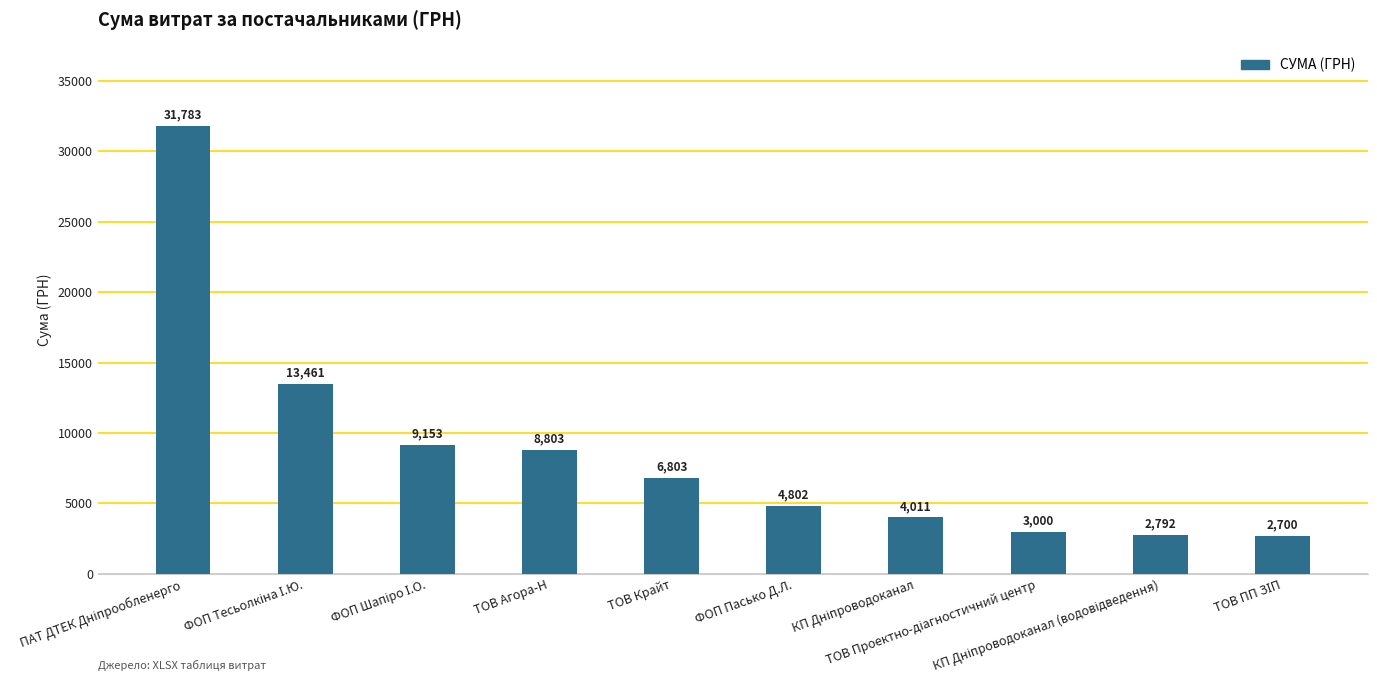

What is the smallest value displayed?

2699.9